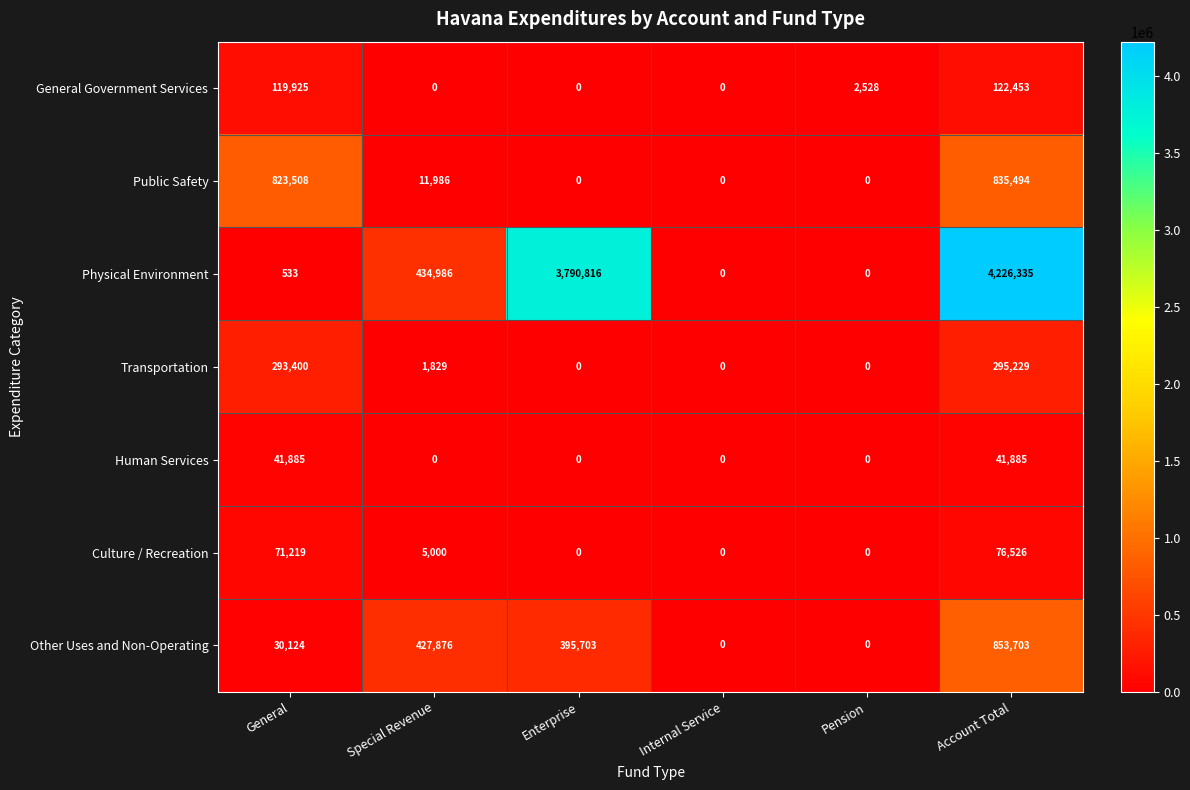

What is the spread (max minus min) of values at Pension?

2528